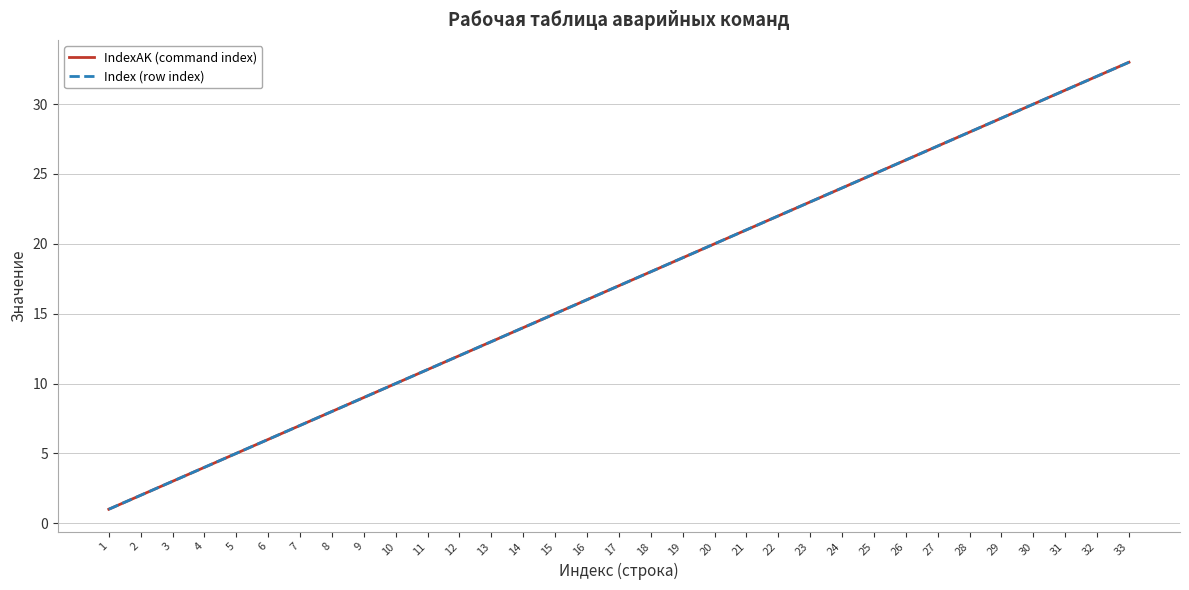

Which has a higher value, 26 or 29?

29